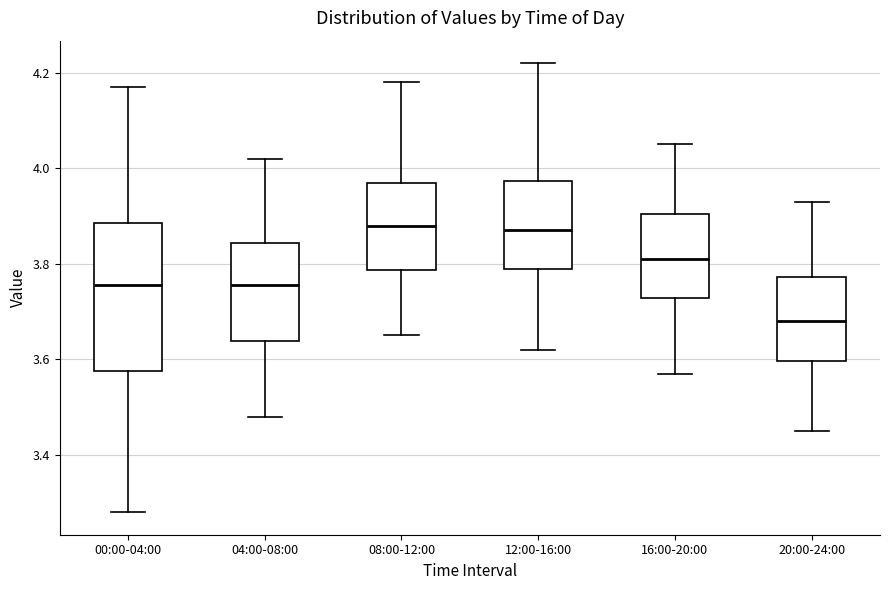

Reading left to right, transcribe this box plot: for each box, give where its median line is, the range the box spans, and where its two whiskers end, as read against the y-axis. The values are not printed on the chart, so give them approximately, as read against the axis.

00:00-04:00: median 3.76, box 3.58 to 3.88, whiskers 3.28 to 4.18
04:00-08:00: median 3.76, box 3.64 to 3.84, whiskers 3.48 to 4.02
08:00-12:00: median 3.88, box 3.78 to 3.98, whiskers 3.66 to 4.18
12:00-16:00: median 3.88, box 3.80 to 3.98, whiskers 3.62 to 4.22
16:00-20:00: median 3.82, box 3.72 to 3.90, whiskers 3.58 to 4.06
20:00-24:00: median 3.68, box 3.60 to 3.78, whiskers 3.46 to 3.94